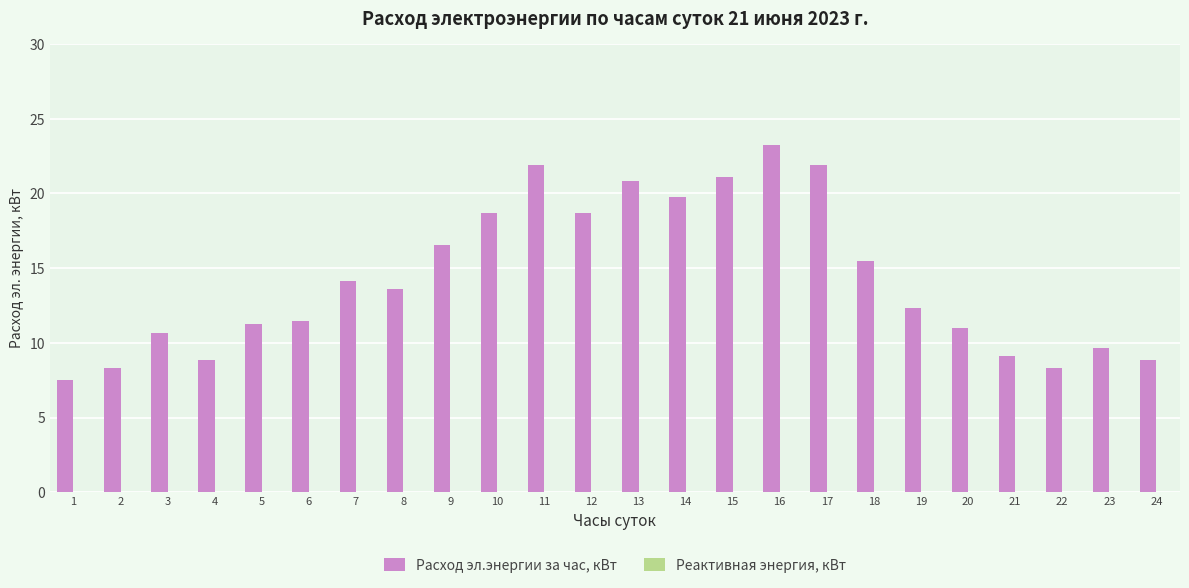

The value at 14 is 5.8. True or false?

False